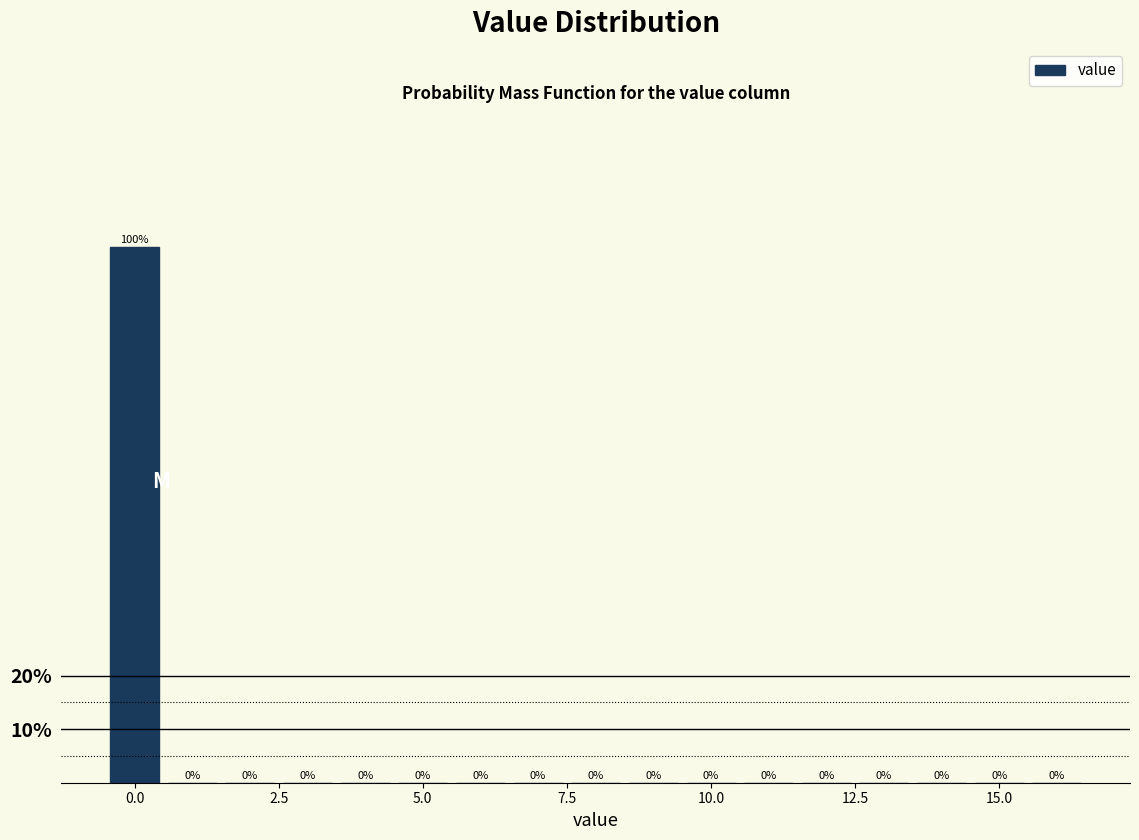

Read against the x-axis, roughly where is the centre of the tallest bar?

0.0